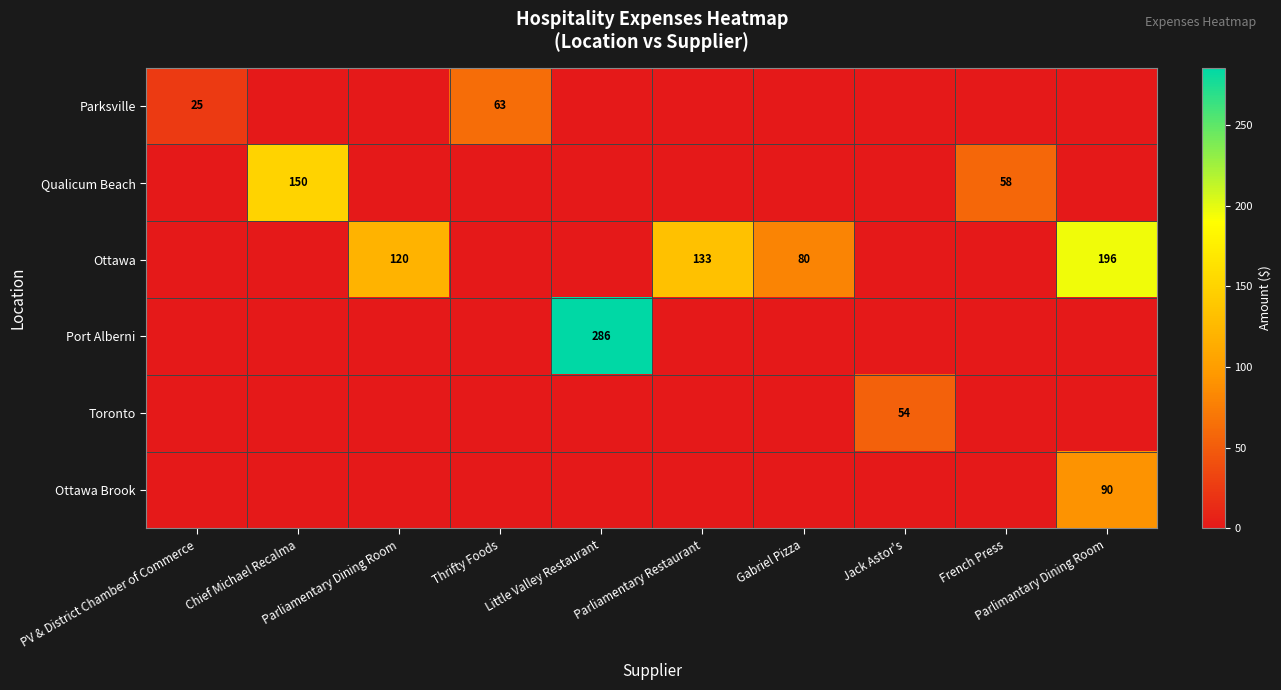

Rank the series at PV & District Chamber of Commerce from lowest to highest value.

Qualicum Beach, Ottawa, Port Alberni, Toronto, Ottawa Brook, Parksville